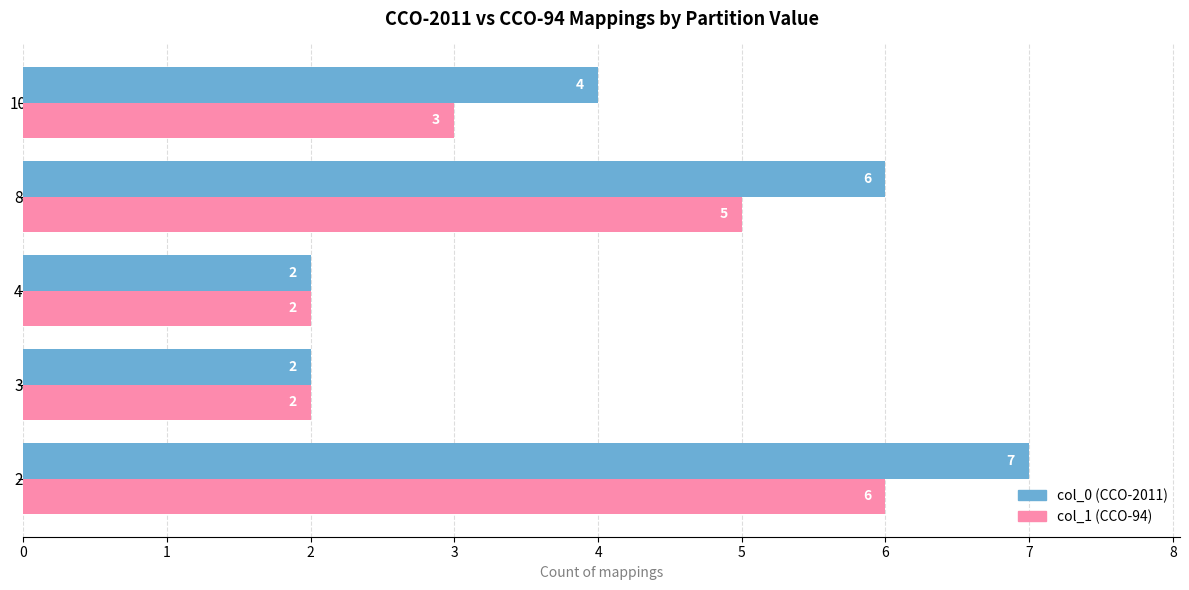

Rank the series at 2 from highest to lowest value.

col_0 (CCO-2011), col_1 (CCO-94)